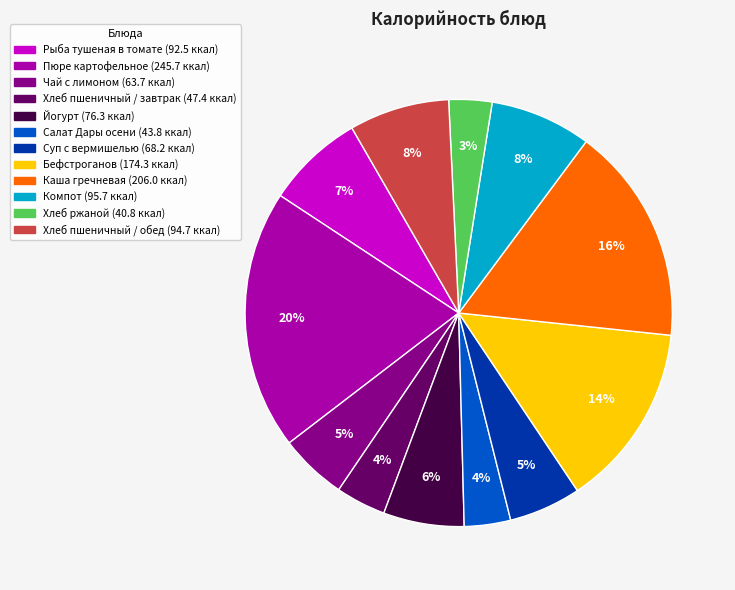

How many slices are in this pie chart?

12